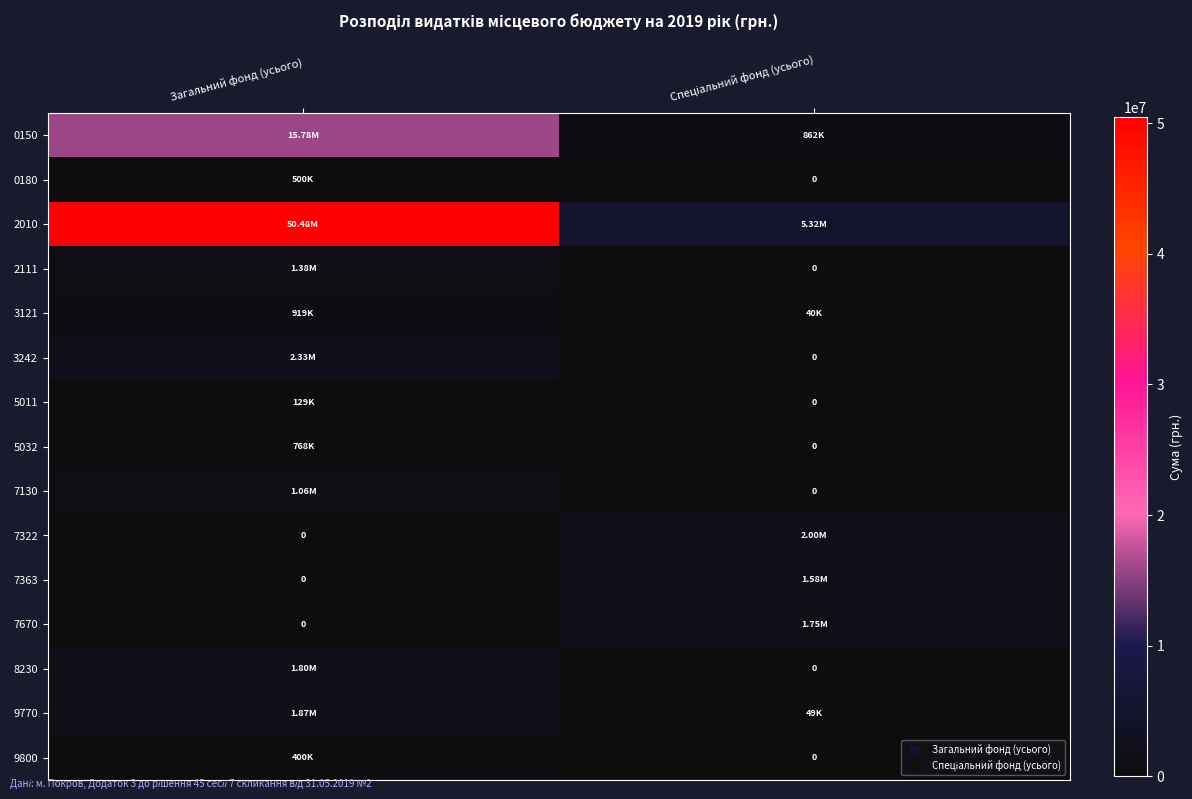

Is it true that 5011 equals 25854.7 at Загальний фонд (усього)?

False